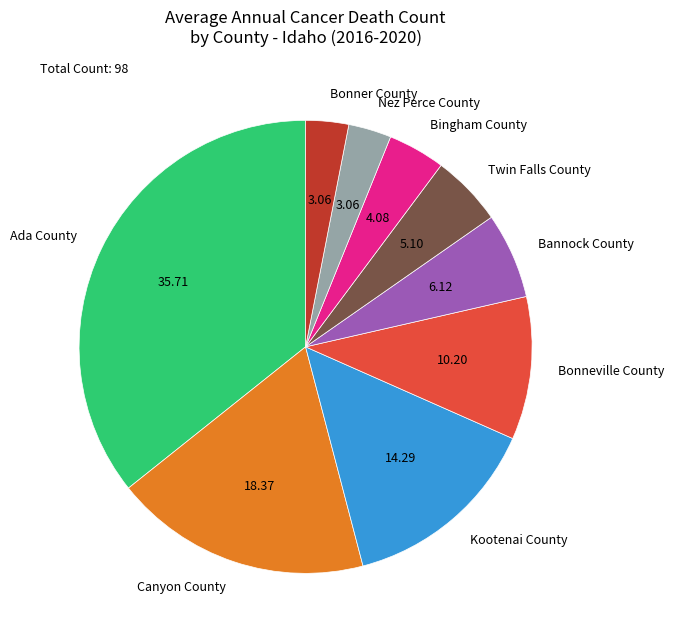

Does any single category account for the majority?

No